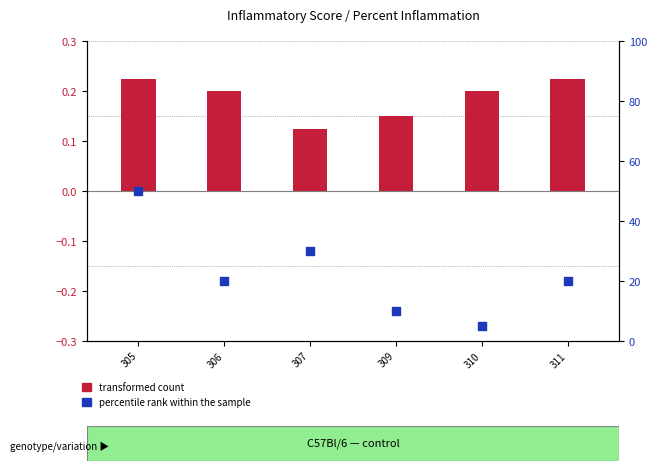

Which series contains the highest Y value?

percentile rank within the sample